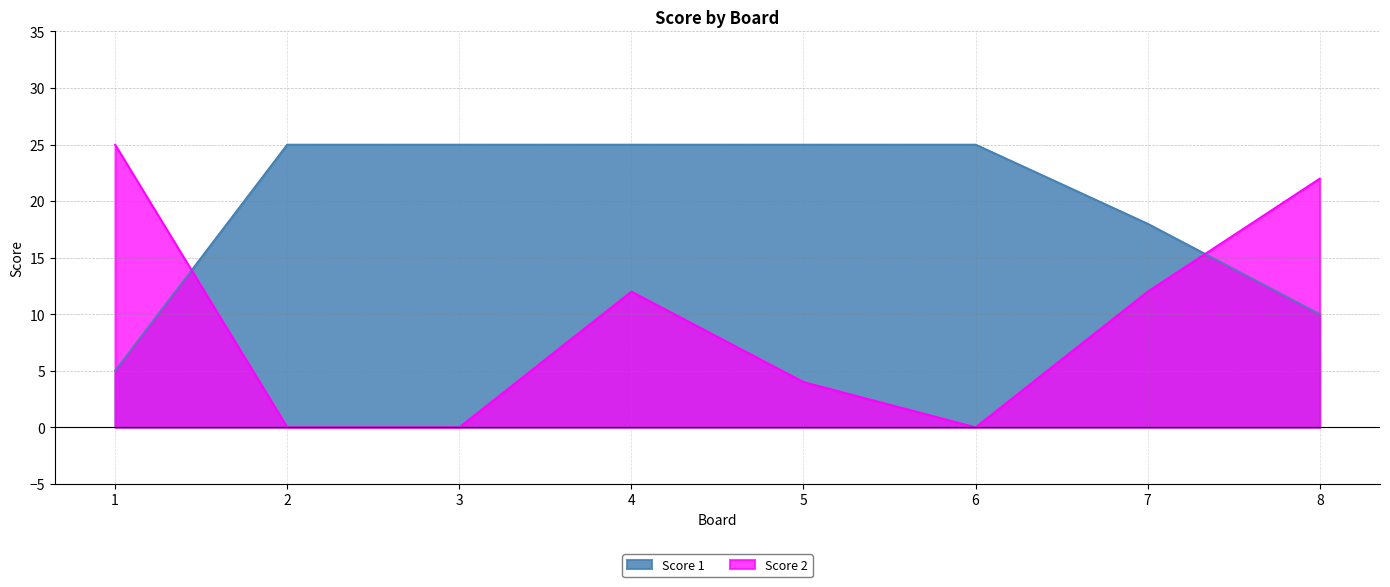

Is the value of Score 2 at 2 greater than the value of Score 1 at 6?

No